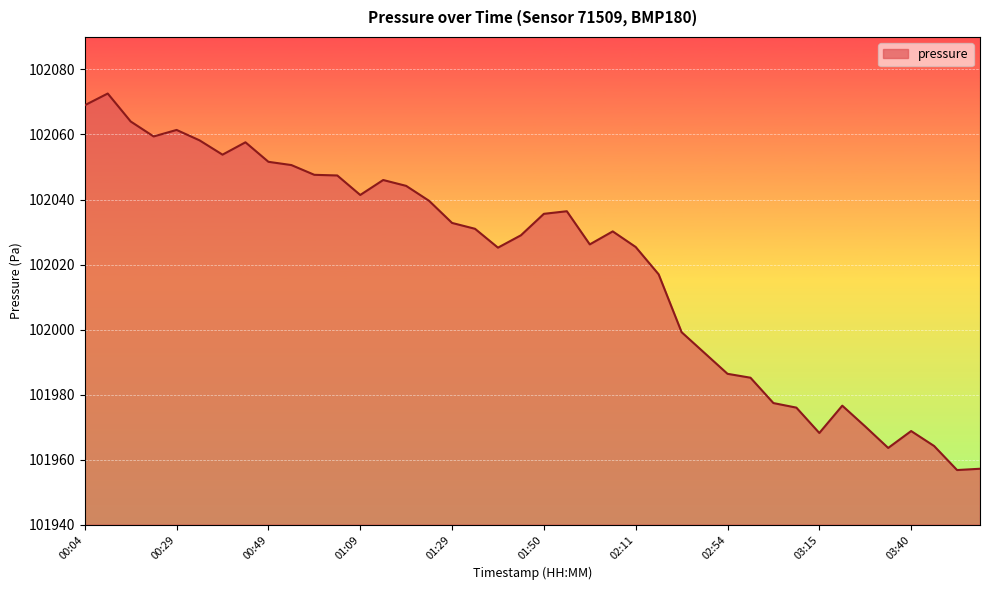

What is the maximum value shown in the chart?

102072.6